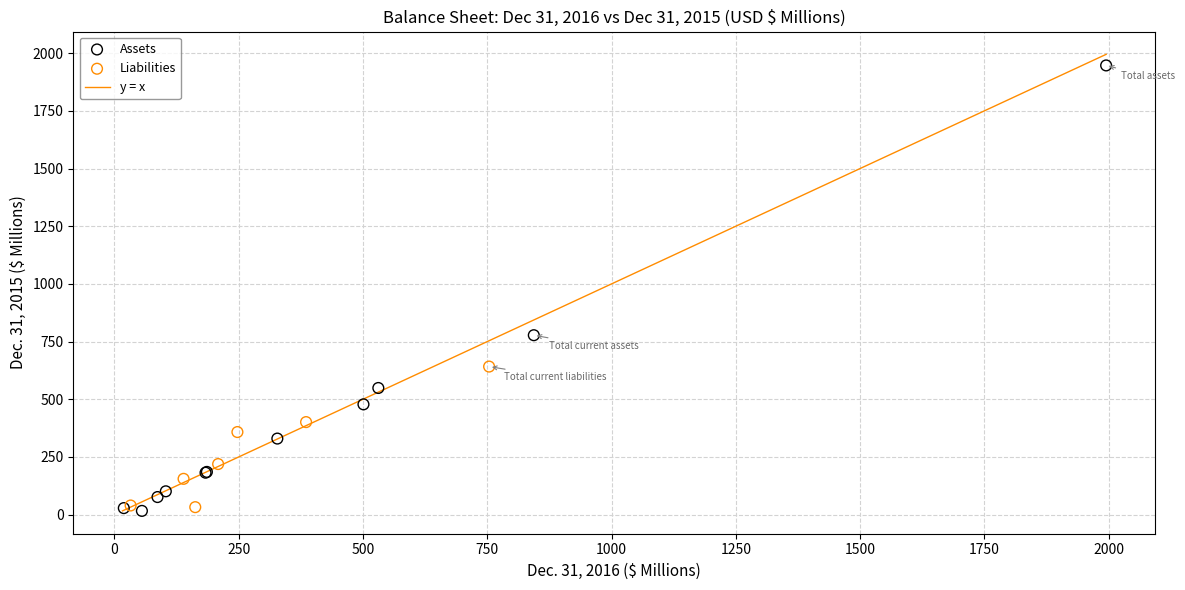

Which series has the largest Y range (max minus min)?

Assets